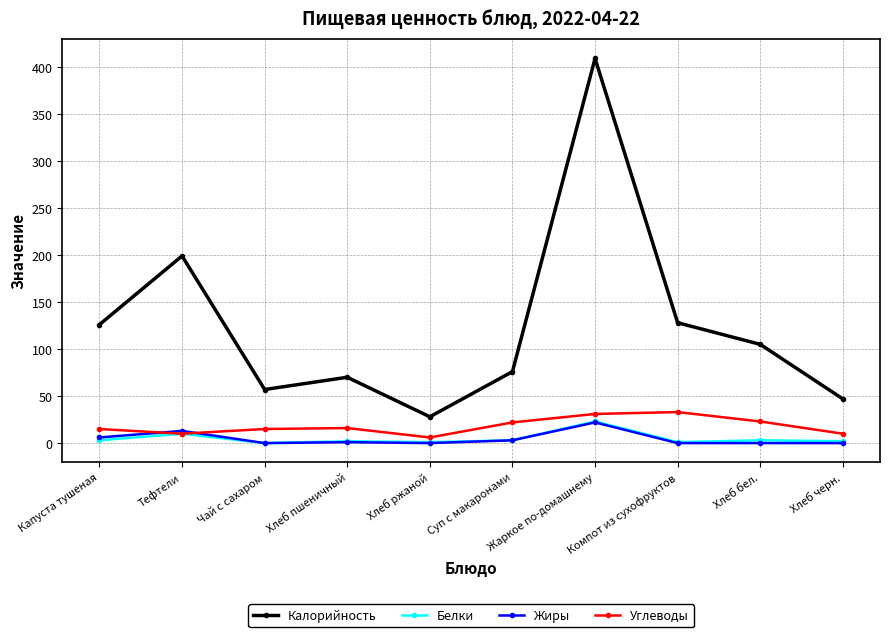

Is it true that Углеводы equals 33 at Компот из сухофруктов?

True